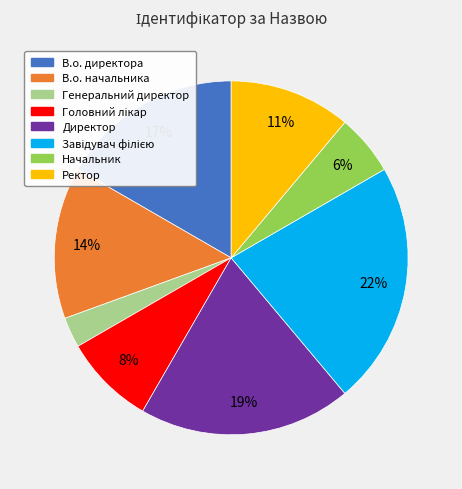

Is it true that Директор is 19% of the pie?

True